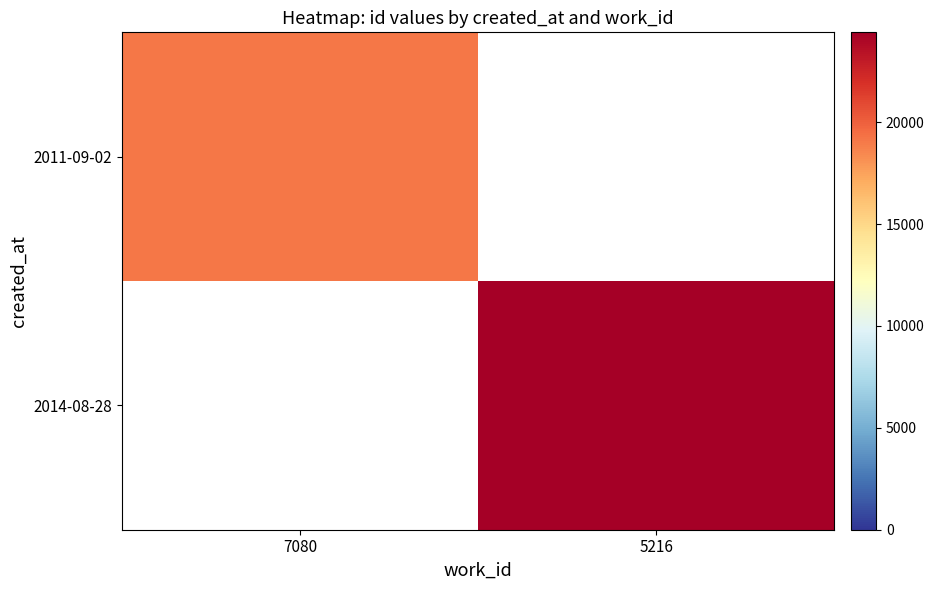

At which category is the sum across all series the highest?

5216